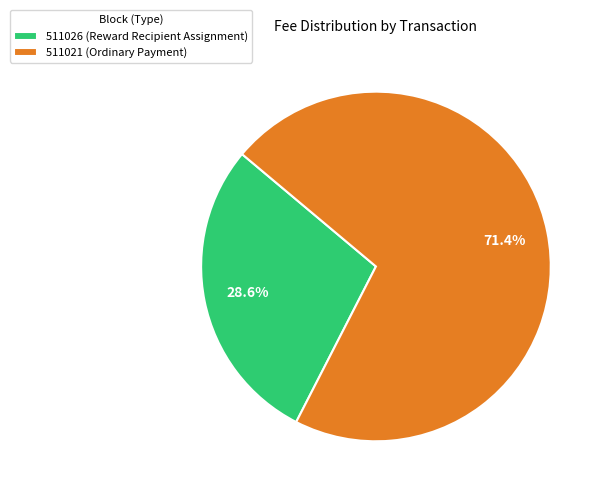

Which has a higher value, 511021 (Ordinary Payment) or 511026 (Reward Recipient Assignment)?

511021 (Ordinary Payment)